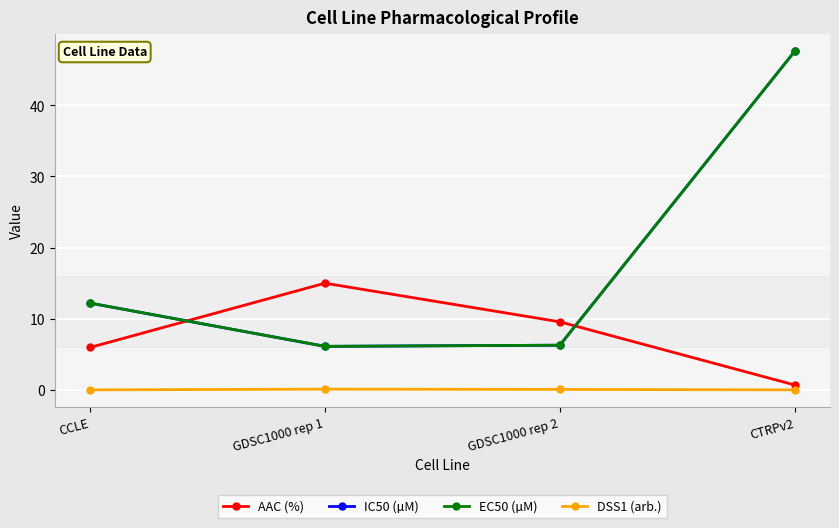

Reading left to right, what are all the values shown in this chart?

AAC (%): 6.0	15.0	9.6	0.7
IC50 (µM): 12.2	6.1	6.3	47.6
EC50 (µM): 12.2	6.1	6.3	47.6
DSS1 (arb.): 0.0	0.1	0.1	0.0